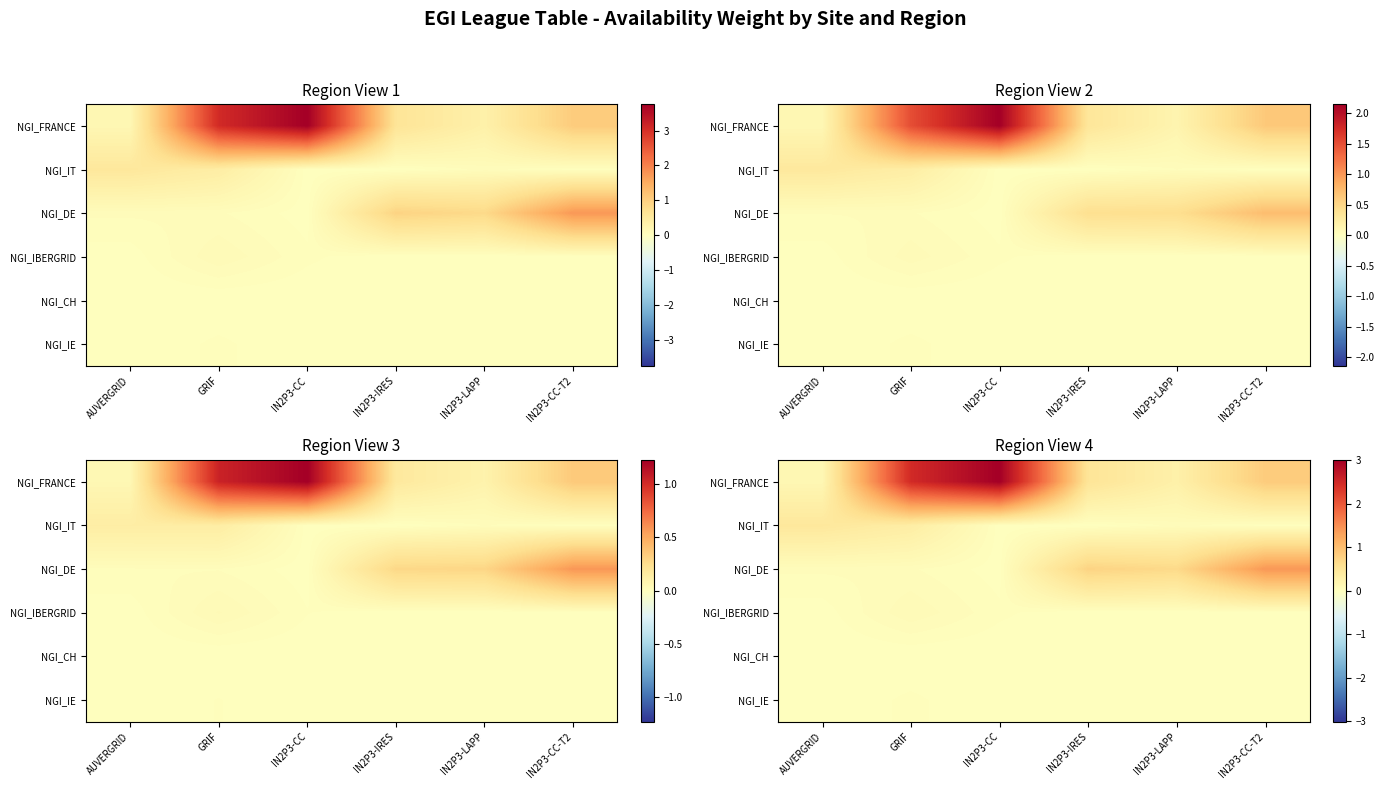

Which series changed the most between AUVERGRID and GRIF?

NGI_FRANCE